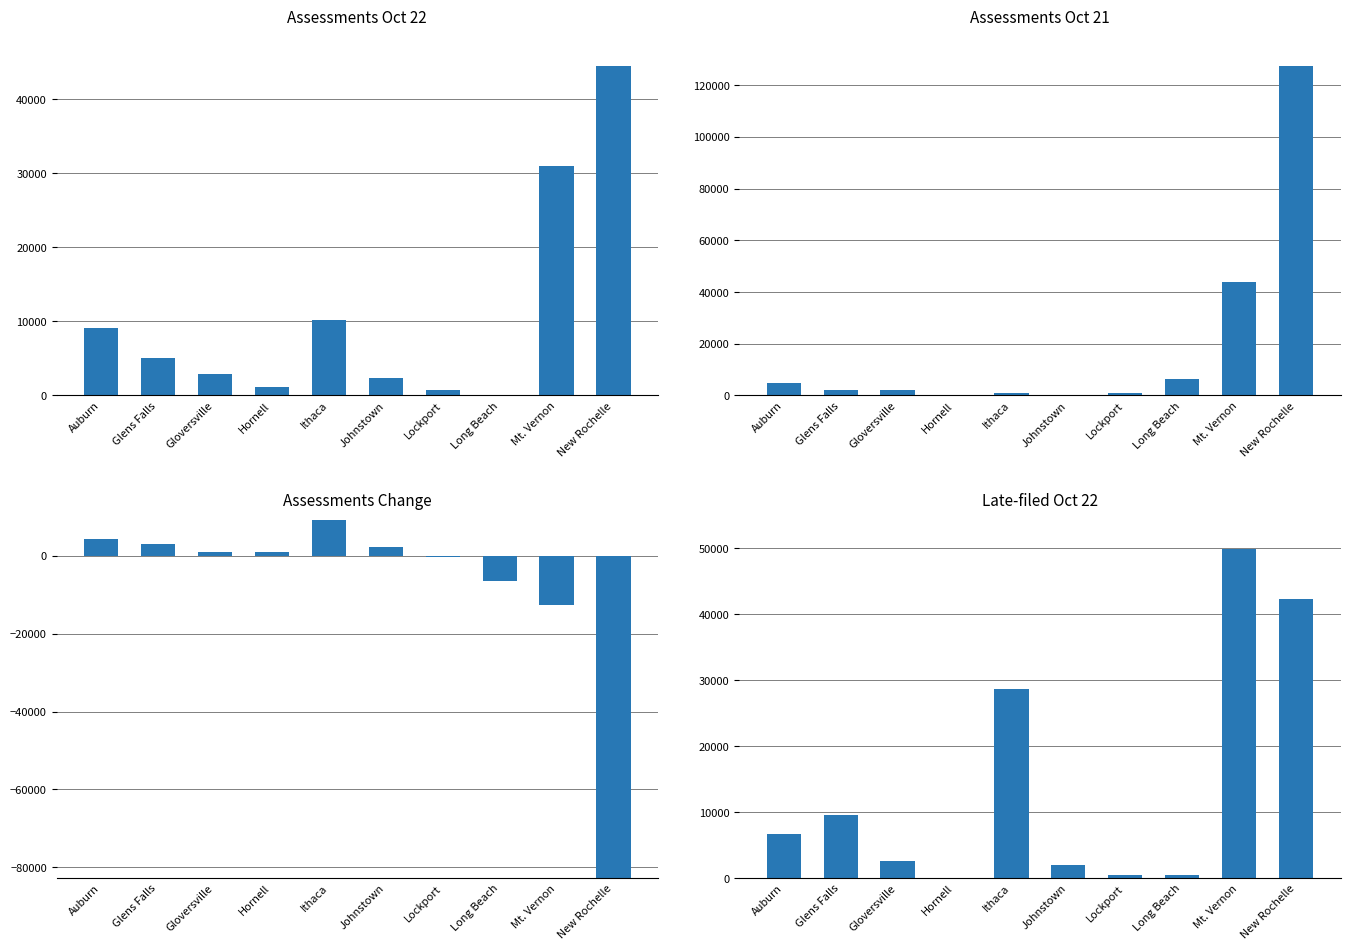

Is it true that Assessments Oct 21 equals 563.6 at Lockport?

False